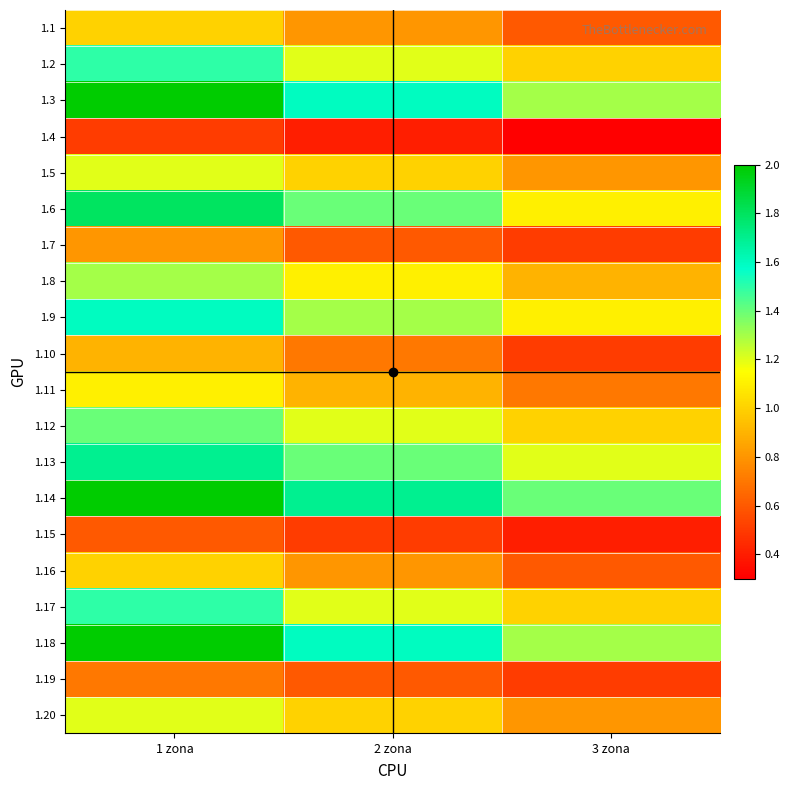

Reading right to left, extract all data points from this chart.

1.1: 3 zona=0.6	2 zona=0.8	1 zona=1.0
1.2: 3 zona=1.0	2 zona=1.2	1 zona=1.5
1.3: 3 zona=1.3	2 zona=1.6	1 zona=2.0
1.4: 3 zona=0.3	2 zona=0.4	1 zona=0.5
1.5: 3 zona=0.8	2 zona=1.0	1 zona=1.2
1.6: 3 zona=1.1	2 zona=1.4	1 zona=1.8
1.7: 3 zona=0.5	2 zona=0.6	1 zona=0.8
1.8: 3 zona=0.9	2 zona=1.1	1 zona=1.3
1.9: 3 zona=1.1	2 zona=1.3	1 zona=1.6
1.10: 3 zona=0.5	2 zona=0.7	1 zona=0.9
1.11: 3 zona=0.7	2 zona=0.9	1 zona=1.1
1.12: 3 zona=1.0	2 zona=1.2	1 zona=1.4
1.13: 3 zona=1.2	2 zona=1.4	1 zona=1.7
1.14: 3 zona=1.4	2 zona=1.7	1 zona=2.0
1.15: 3 zona=0.4	2 zona=0.5	1 zona=0.6
1.16: 3 zona=0.6	2 zona=0.8	1 zona=1.0
1.17: 3 zona=1.0	2 zona=1.2	1 zona=1.5
1.18: 3 zona=1.3	2 zona=1.6	1 zona=2.0
1.19: 3 zona=0.5	2 zona=0.6	1 zona=0.7
1.20: 3 zona=0.8	2 zona=1.0	1 zona=1.2